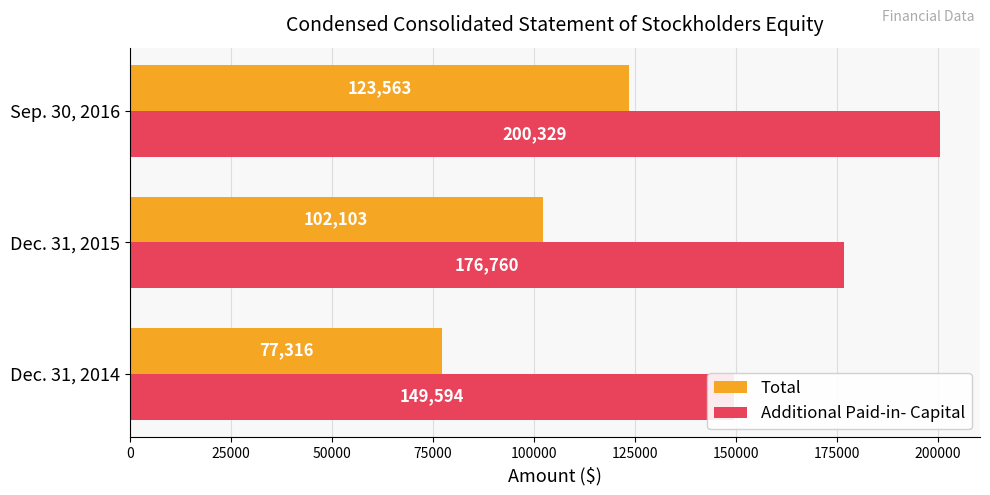

How many bars are there in total?

6